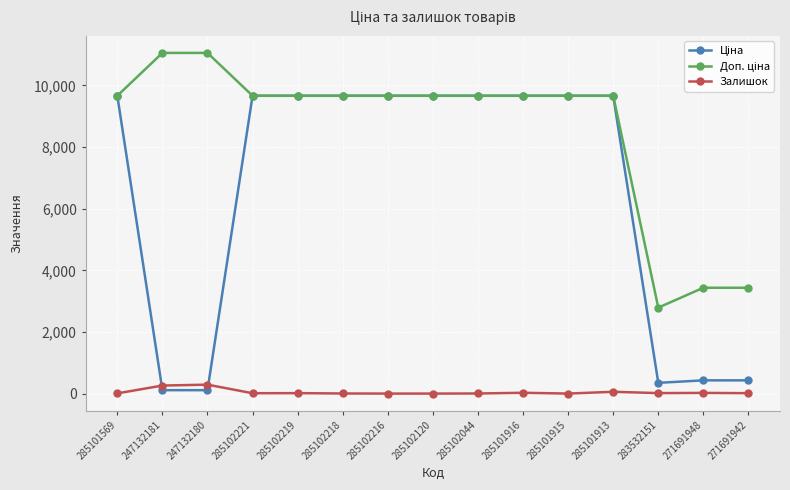

At how many categories does at least one series exceed 3820?

12